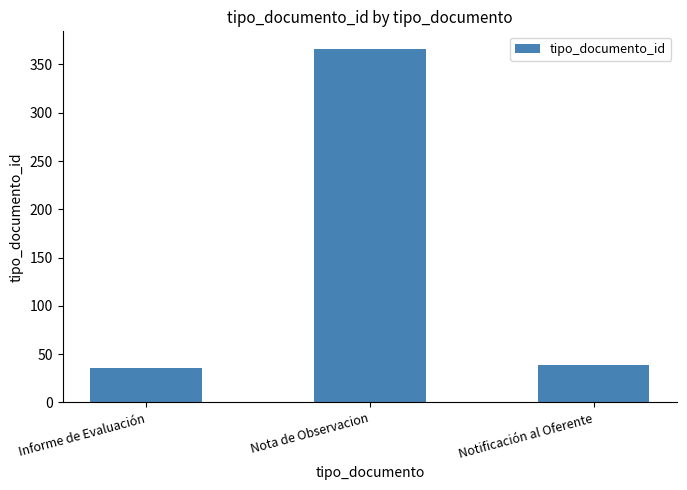

Reading left to right, list all the values displayed in this chart.

36	366	39